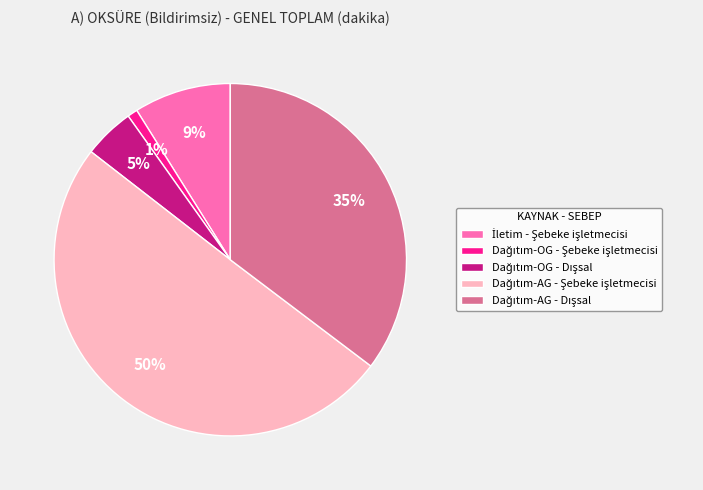

To the nearest percent, what is the difference between the largest and smallest slice percentages?

49%